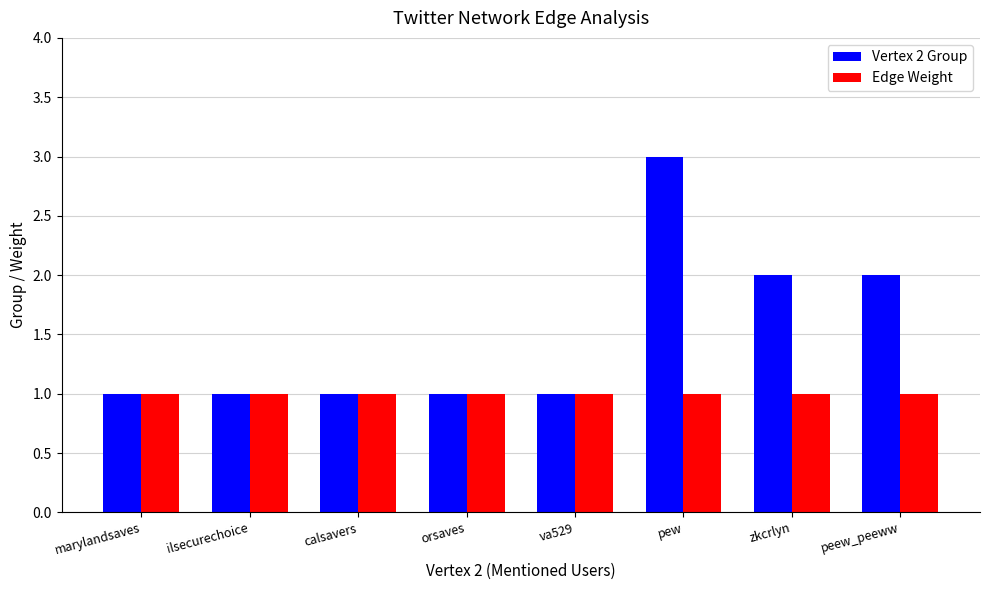

At which category is the sum across all series the highest?

pew